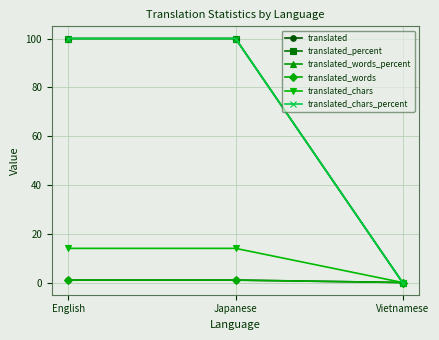

Which category has the lowest value in the translated_percent series?

Vietnamese